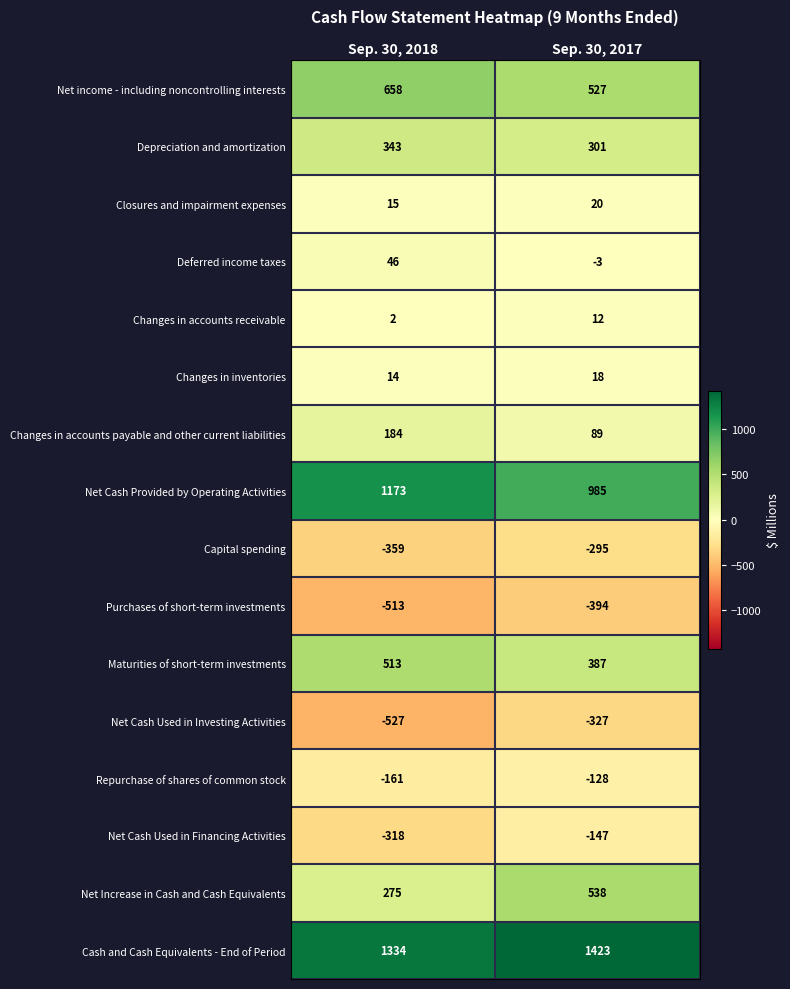

What is the sum of all Net income - including noncontrolling interests values?

1185